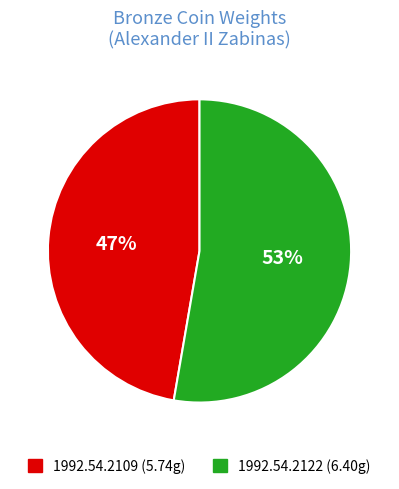

To the nearest percent, what is the average slice percentage?

50%